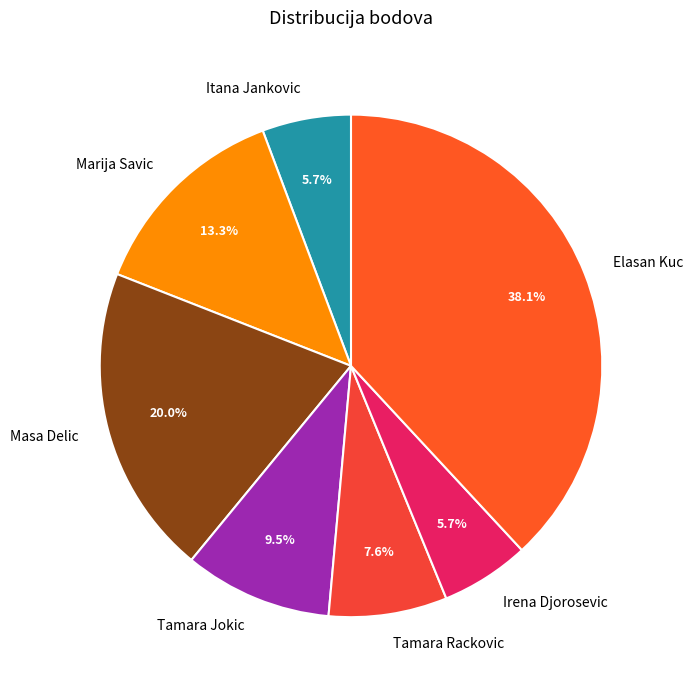

The Itana Jankovic slice represents 1% of the pie. True or false?

False